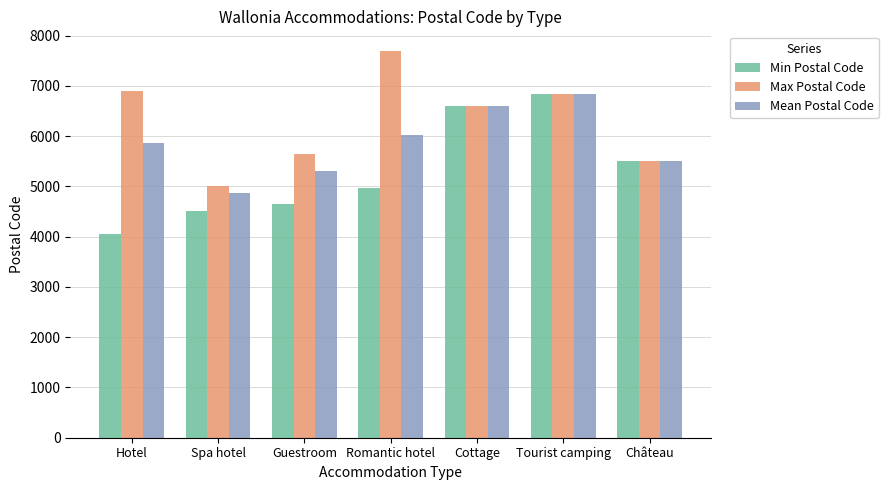

Rank the series at Guestroom from highest to lowest value.

Max Postal Code, Mean Postal Code, Min Postal Code